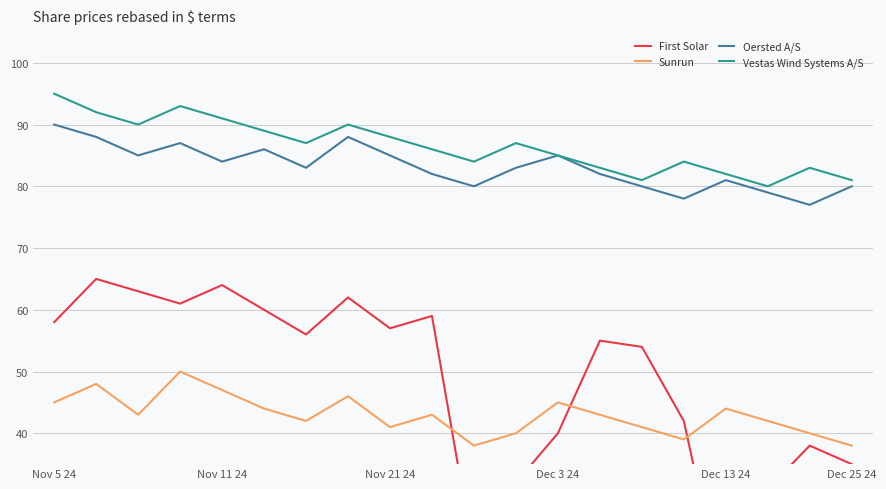

True or false: Oersted A/S has a value of 81 at Dec 13 24.

True